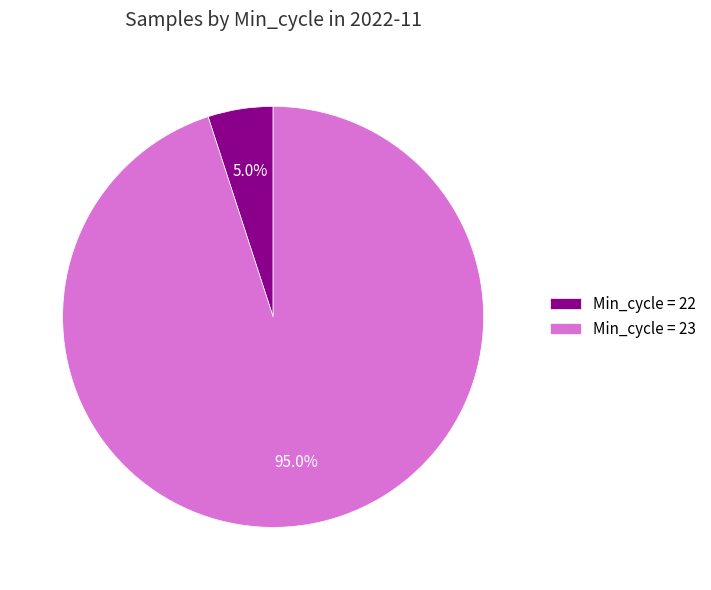

Between Min_cycle = 23 and Min_cycle = 22, which is larger?

Min_cycle = 23